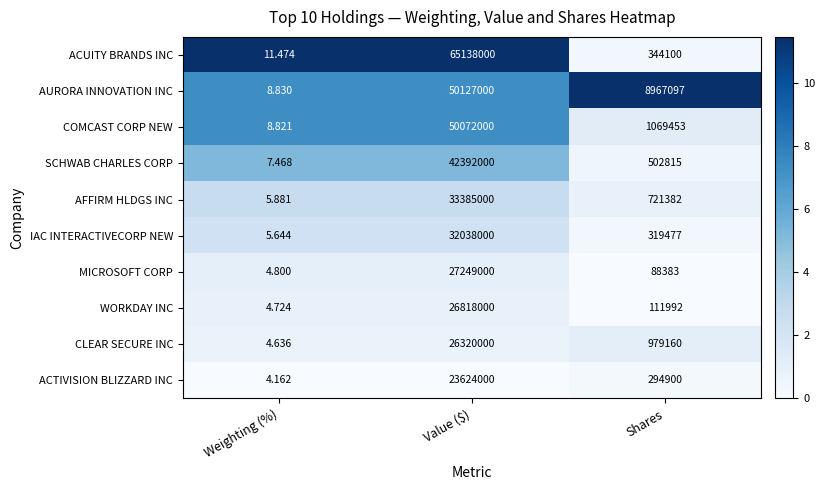

At Weighting (%), list the series in order from smallest to largest.

ACTIVISION BLIZZARD INC, CLEAR SECURE INC, WORKDAY INC, MICROSOFT CORP, IAC INTERACTIVECORP NEW, AFFIRM HLDGS INC, SCHWAB CHARLES CORP, COMCAST CORP NEW, AURORA INNOVATION INC, ACUITY BRANDS INC